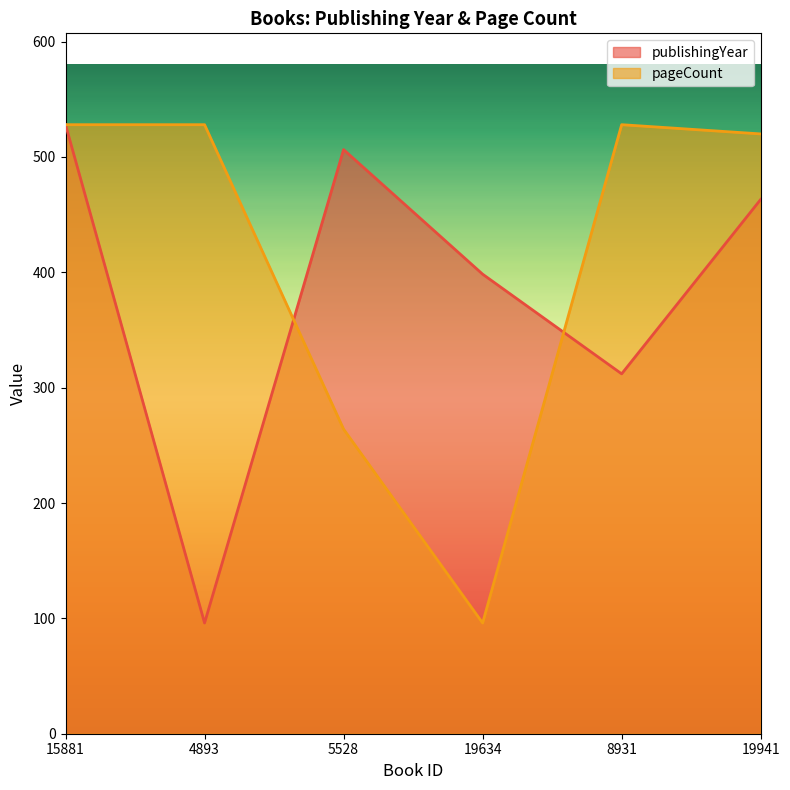

How many lines are shown in the chart?

2